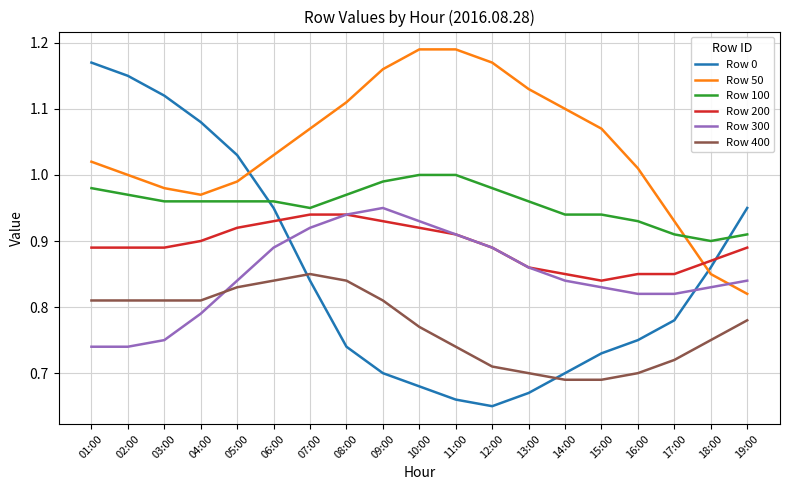

What is the spread (max minus min) of values at 04:00?

0.3